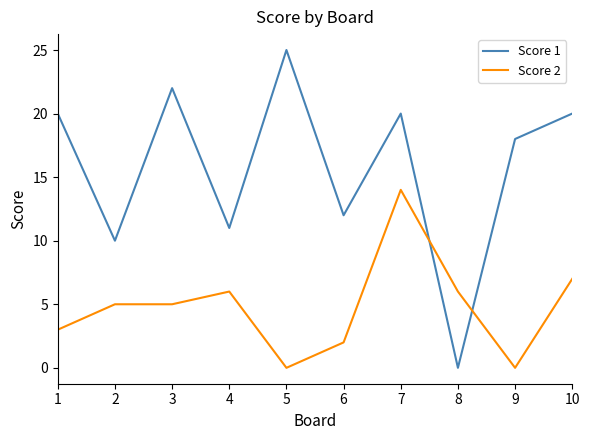

The value of Score 1 at 10 is 20. True or false?

True